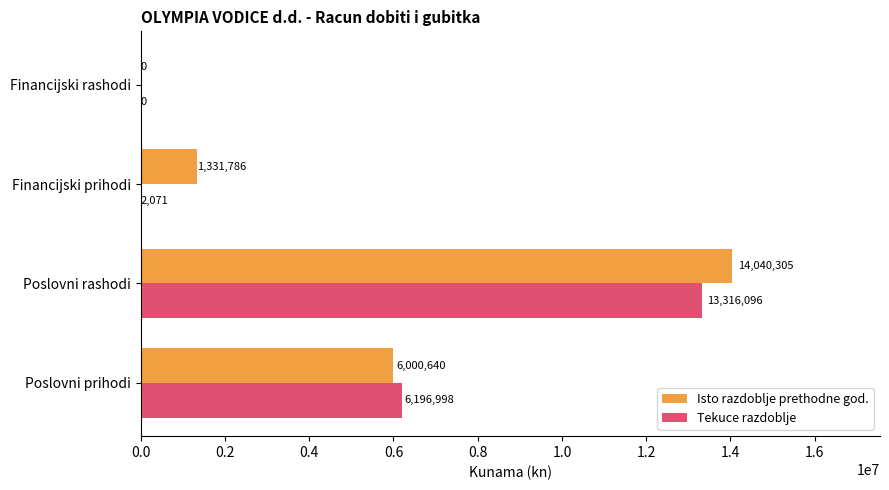

Which series changed the most between Poslovni prihodi and Financijski prihodi?

Tekuce razdoblje